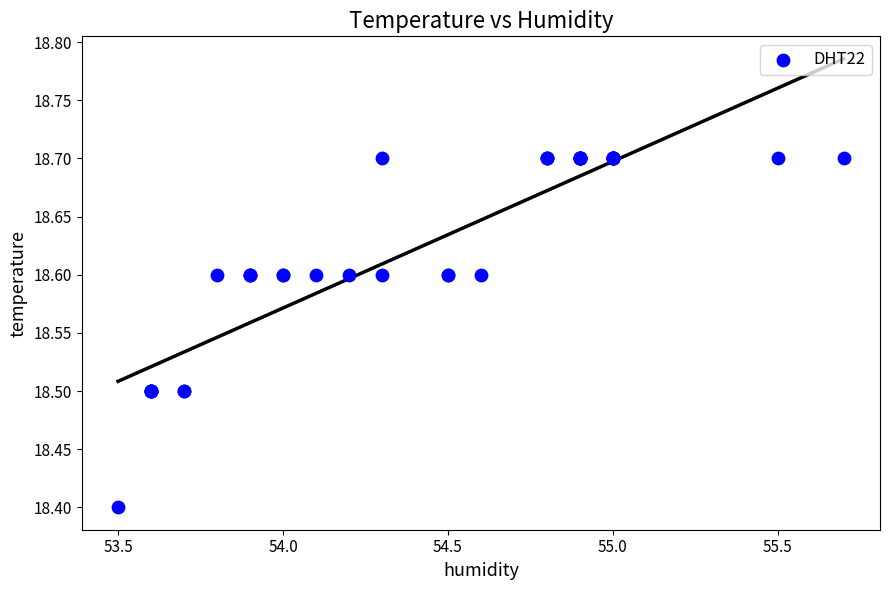

What Y value in the scatter plot is closest to 18?

18.4